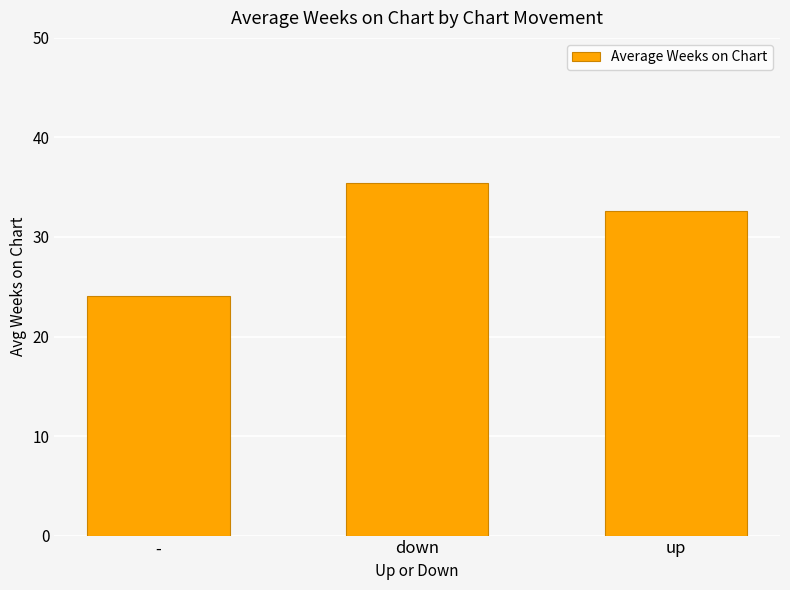

What is the label of the 1st bar from the right?

up